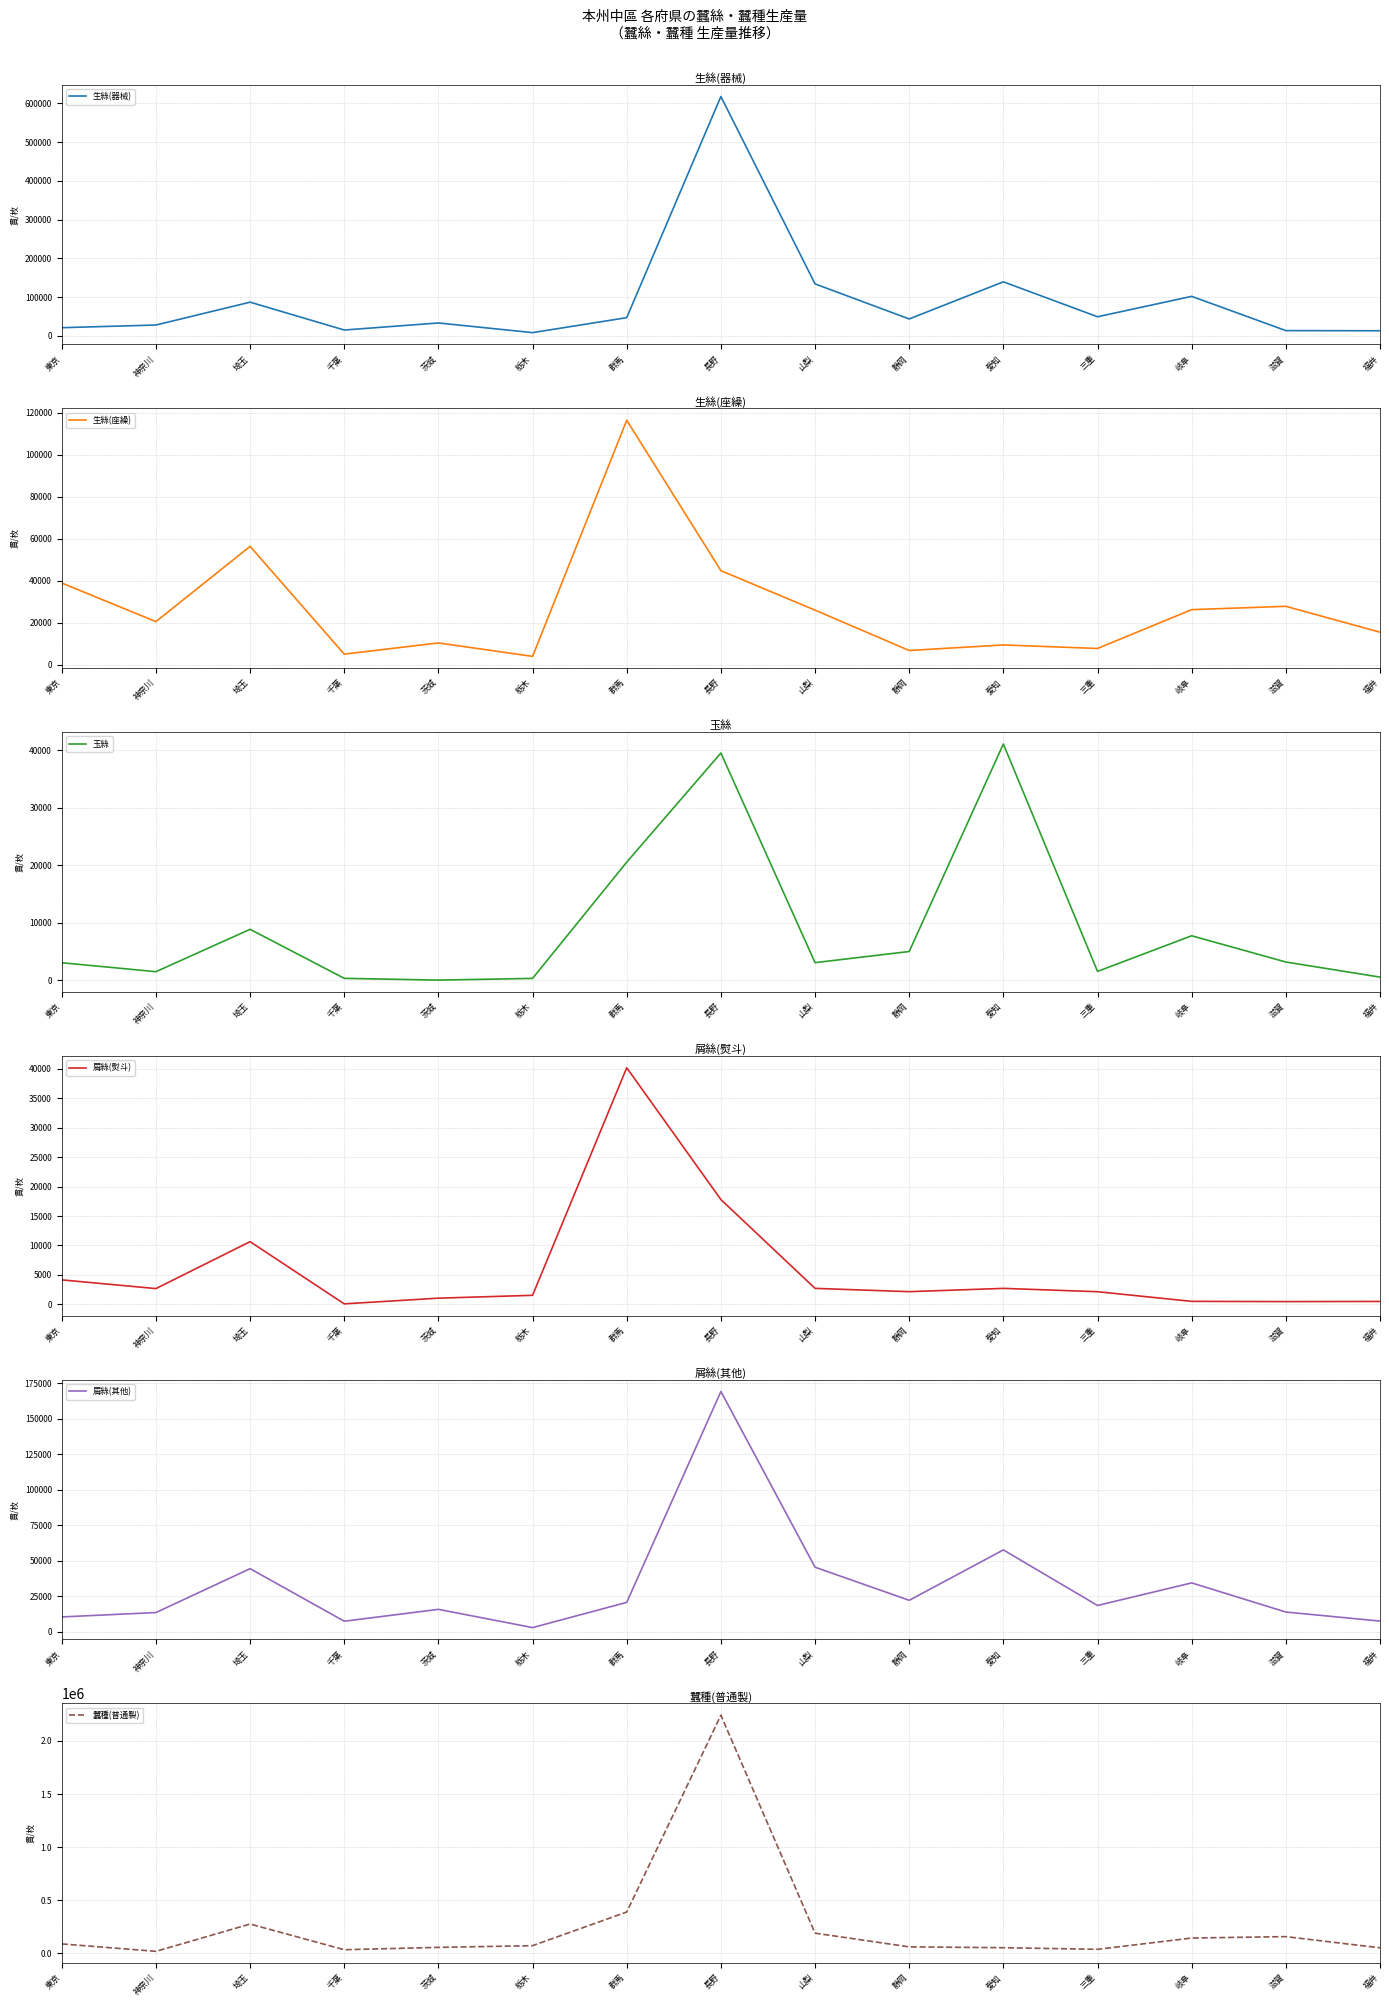

True or false: 生絲(器械) and 屑絲(熨斗) cross at least once.

False